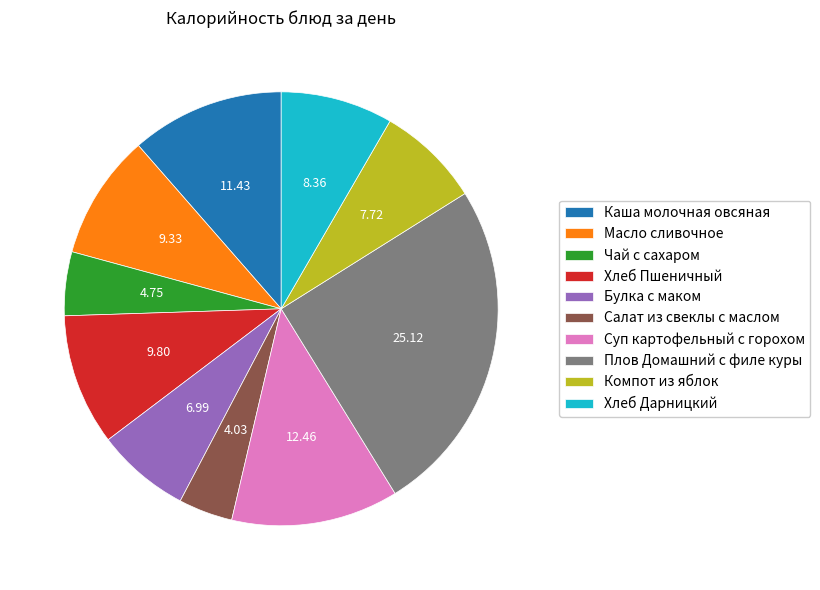

Does Салат из свеклы с маслом represent more than half of the total?

No